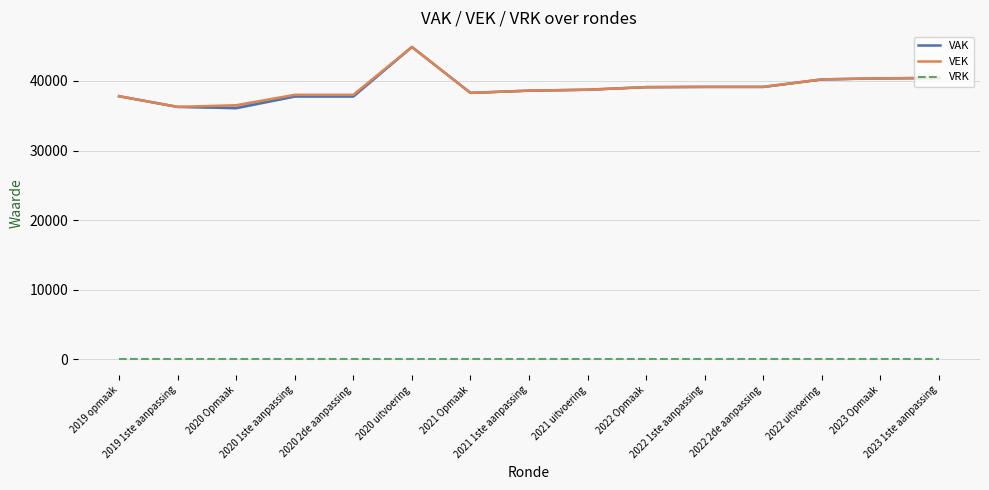

Does the chart display data point markers on the line(s)?

No